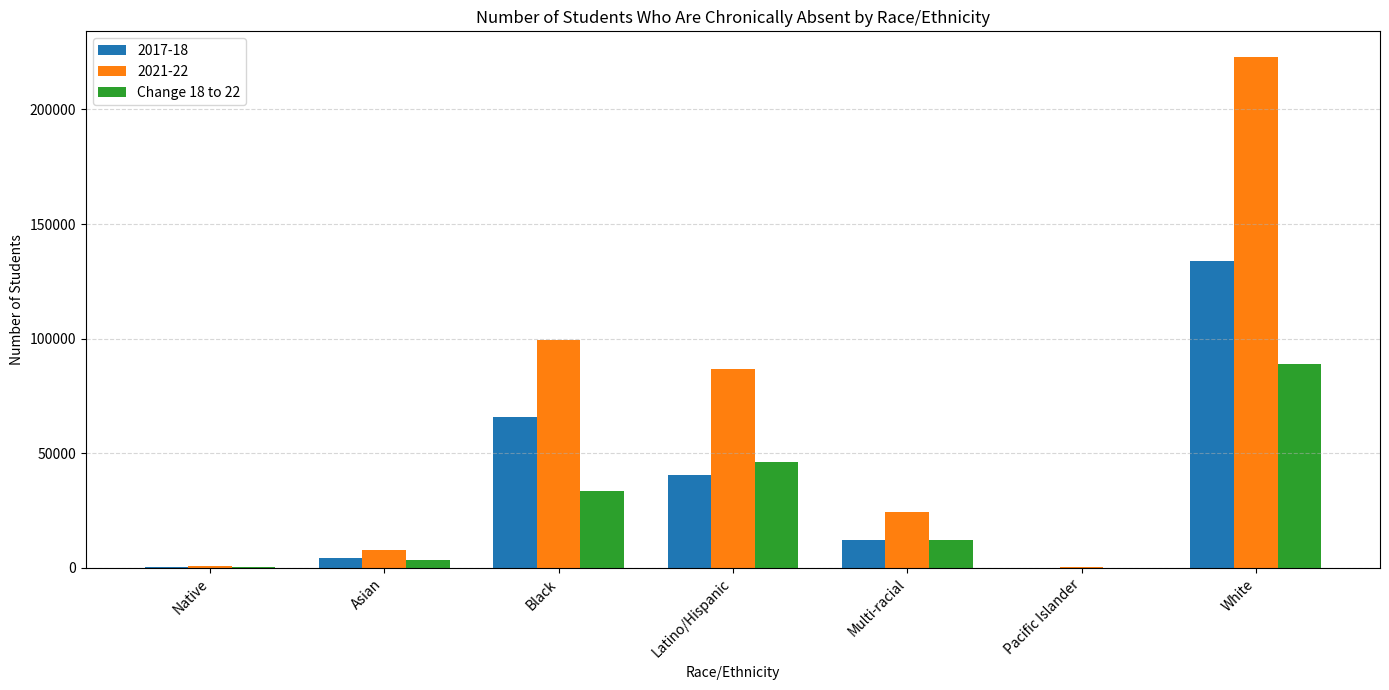

At which category does the chart reach its peak across all series?

White